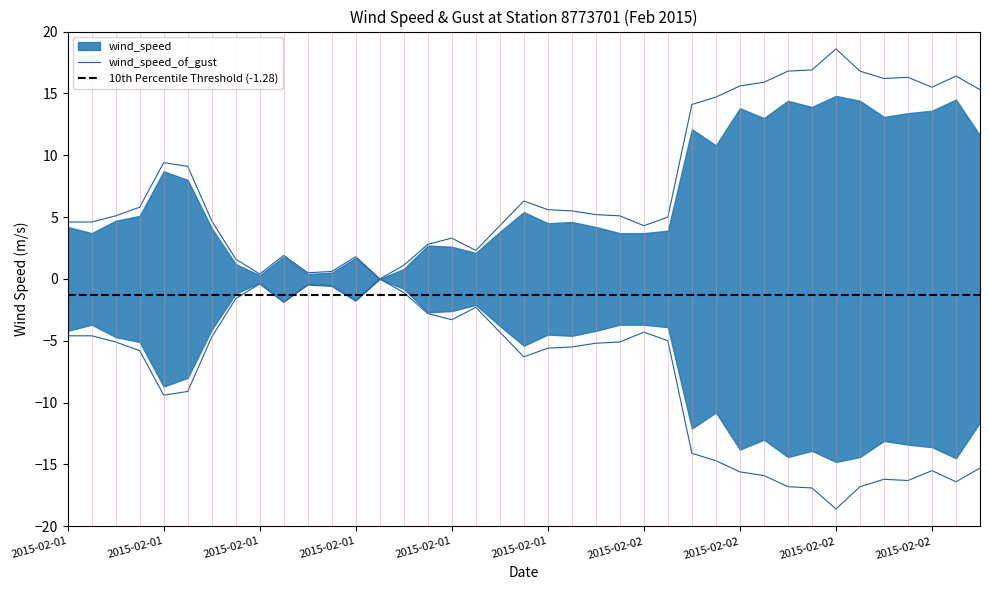

Count the number of data series in this chart.

2